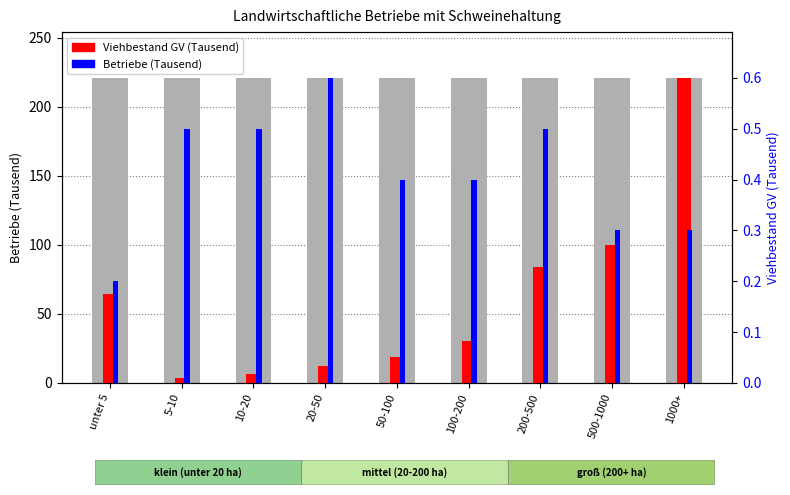

At which category is the sum across all series the highest?

1000+